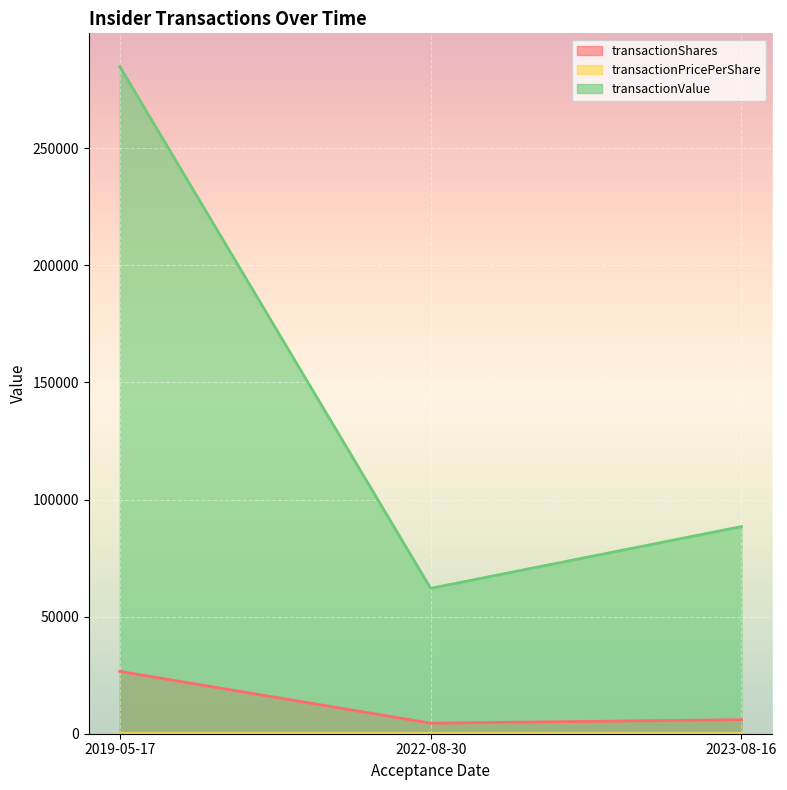

At which category does the chart reach its minimum across all series?

2019-05-17